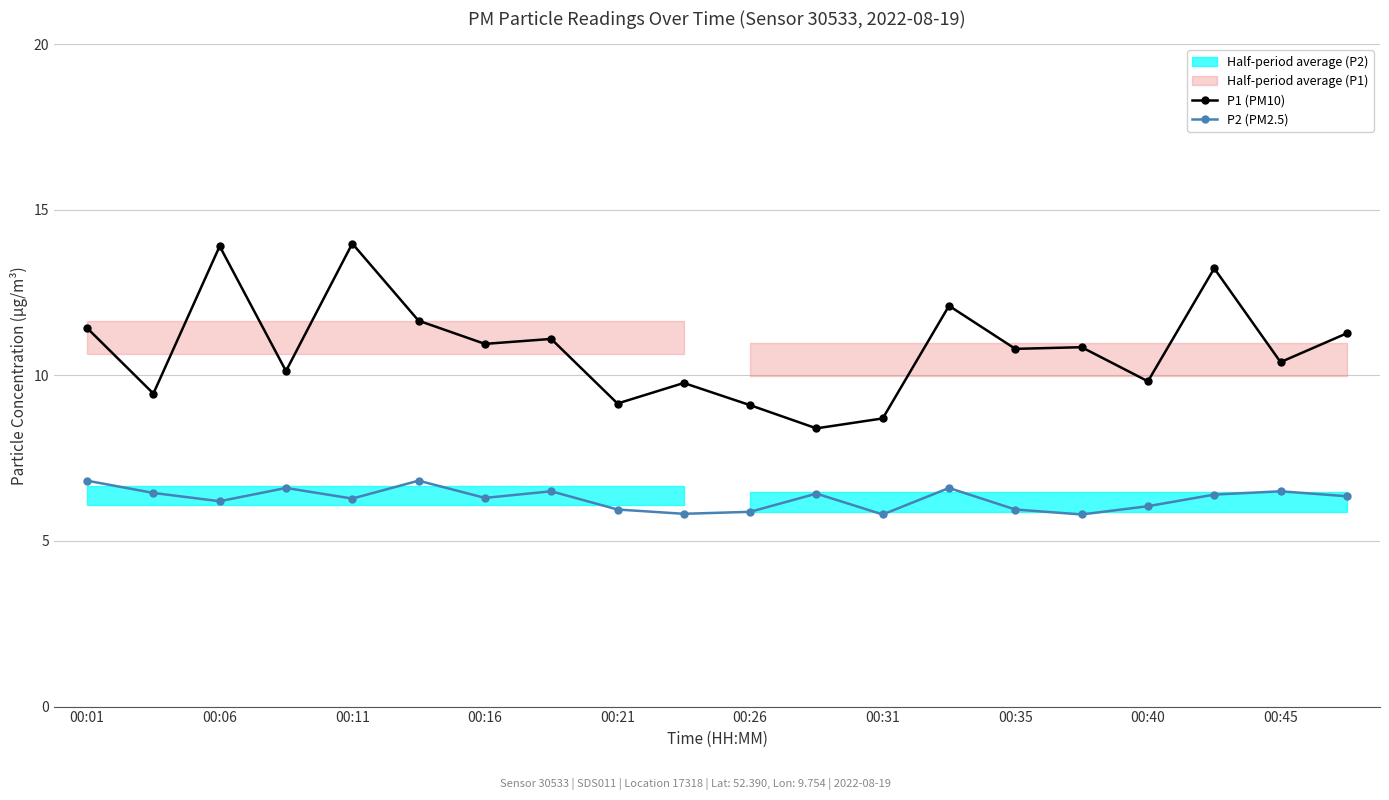

What is the maximum value shown in the chart?

14.0